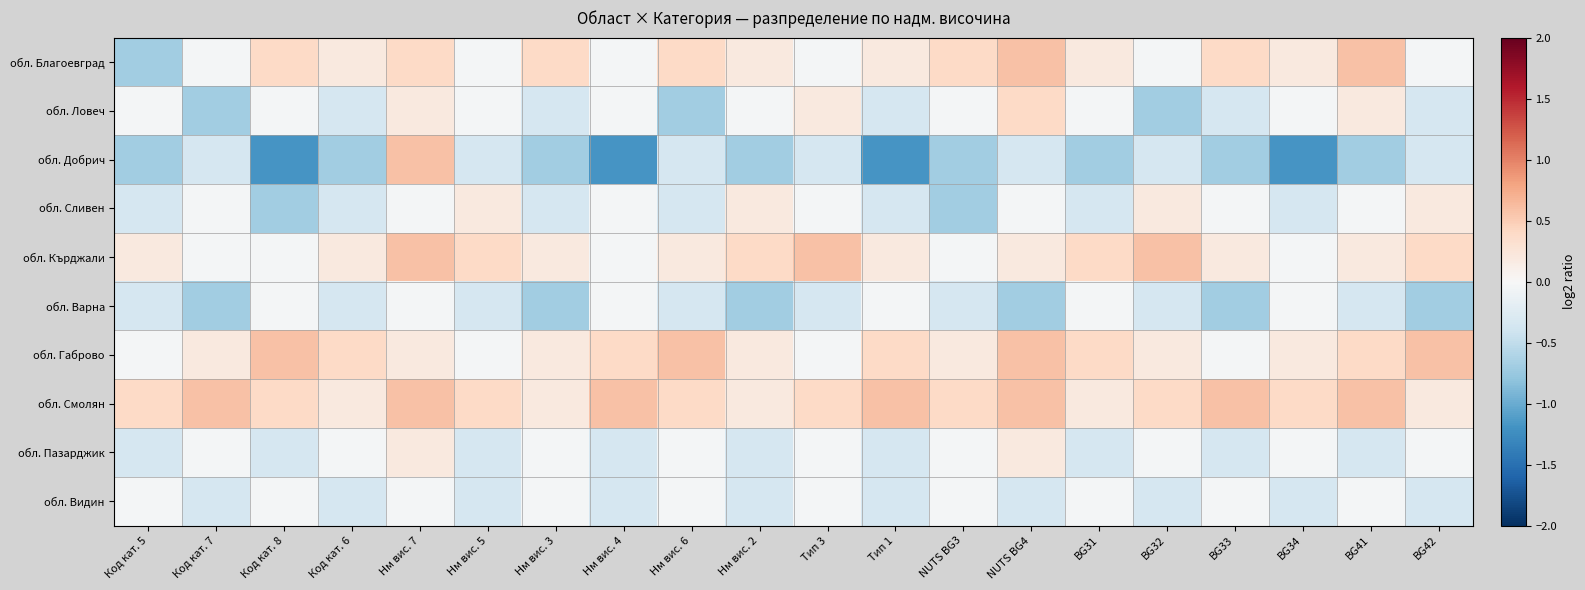

Count the number of categories in the chart.

20